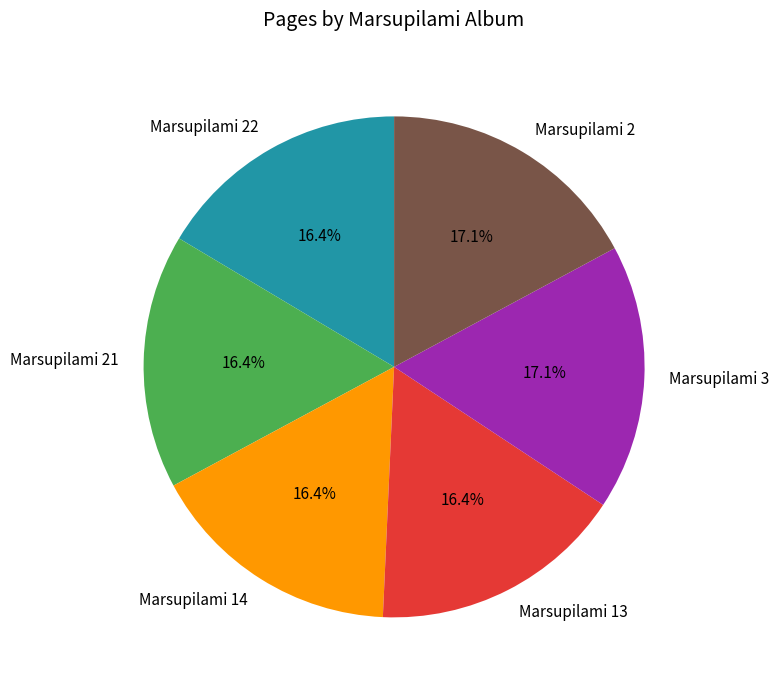

To the nearest percent, what percentage of the pie is Marsupilami 3?

17%